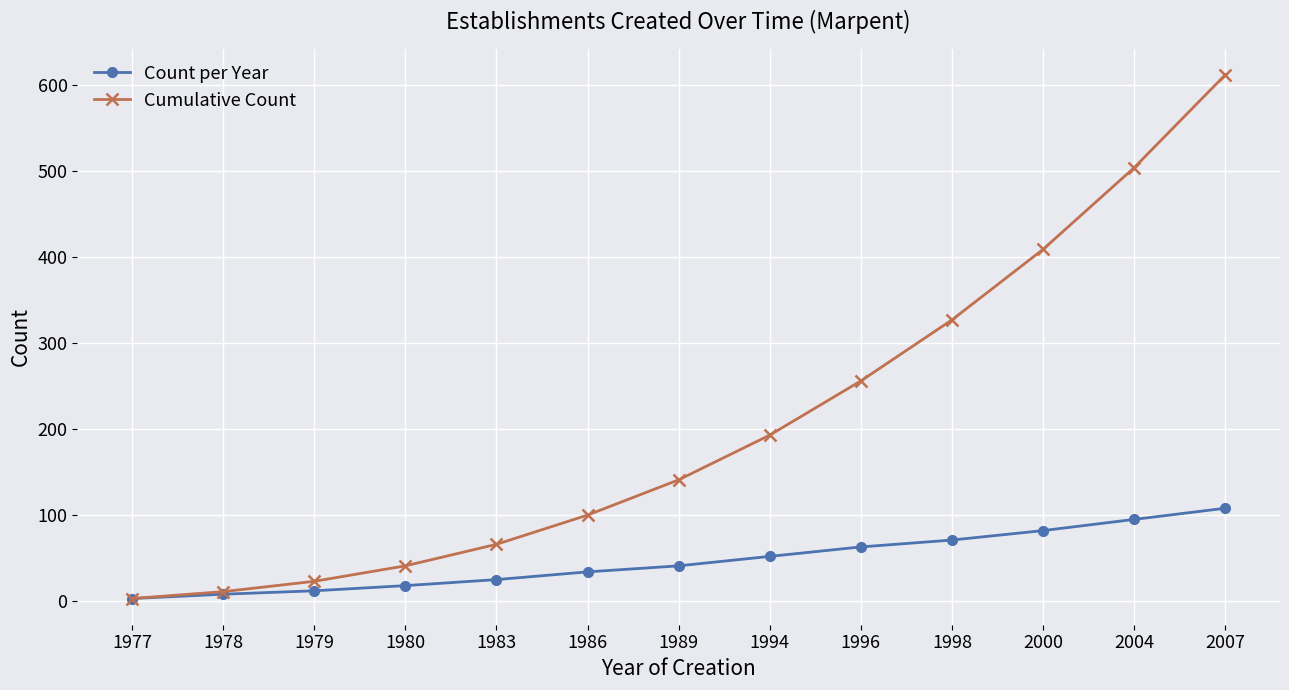

How many series are shown in this chart?

2